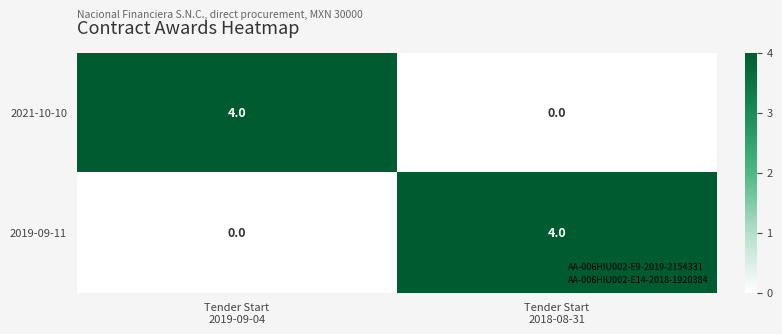

Reading left to right, list all the values displayed in this chart.

2021-10-10: 4	0
2019-09-11: 0	4